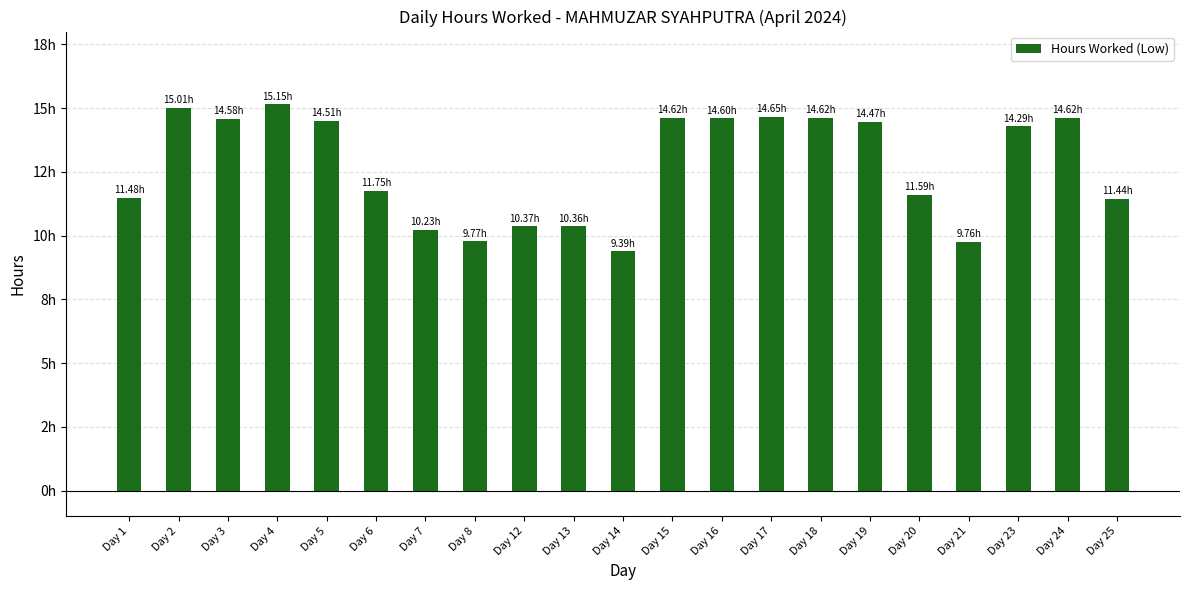

Does the chart contain any negative values?

No